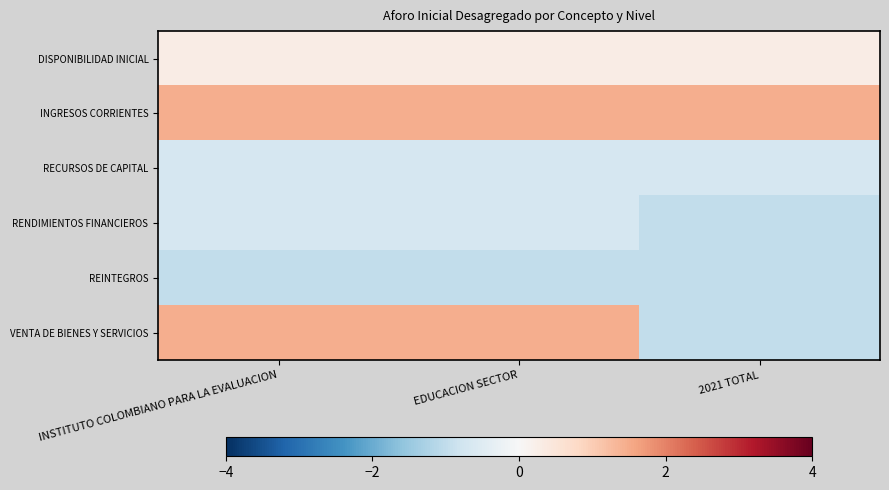

Reading left to right, what are all the values shown in this chart?

DISPONIBILIDAD INICIAL: INSTITUTO COLOMBIANO PARA LA EVALUACION=0.3	EDUCACION SECTOR=0.3	2021 TOTAL=0.3
INGRESOS CORRIENTES: INSTITUTO COLOMBIANO PARA LA EVALUACION=1.5	EDUCACION SECTOR=1.5	2021 TOTAL=1.5
RECURSOS DE CAPITAL: INSTITUTO COLOMBIANO PARA LA EVALUACION=-0.7	EDUCACION SECTOR=-0.7	2021 TOTAL=-0.7
RENDIMIENTOS FINANCIEROS: INSTITUTO COLOMBIANO PARA LA EVALUACION=-0.7	EDUCACION SECTOR=-0.7	2021 TOTAL=-1.0
REINTEGROS: INSTITUTO COLOMBIANO PARA LA EVALUACION=-1.0	EDUCACION SECTOR=-1.0	2021 TOTAL=-1.0
VENTA DE BIENES Y SERVICIOS: INSTITUTO COLOMBIANO PARA LA EVALUACION=1.5	EDUCACION SECTOR=1.5	2021 TOTAL=-1.0